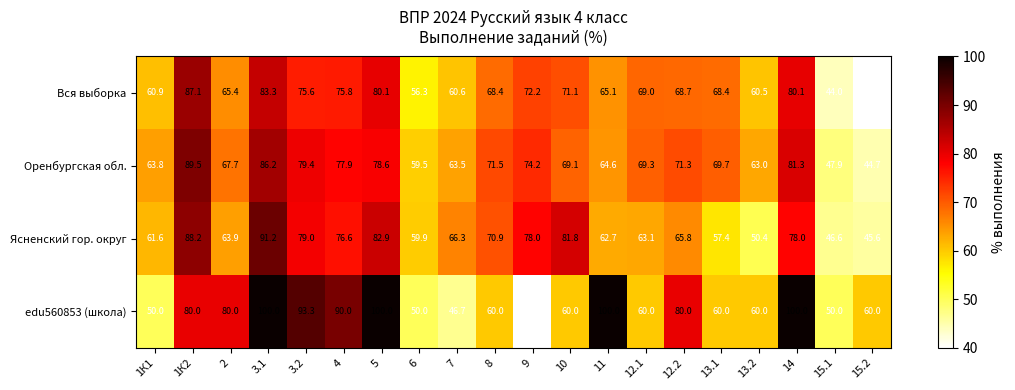

Read the Ясненский гор. округ value at 2.

63.9